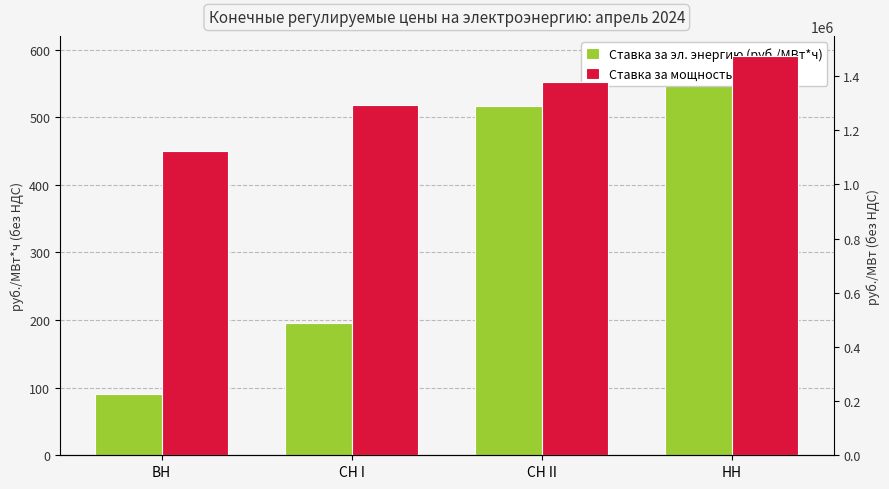

Which series has the largest total across all categories?

Ставка за мощность (руб./МВт)